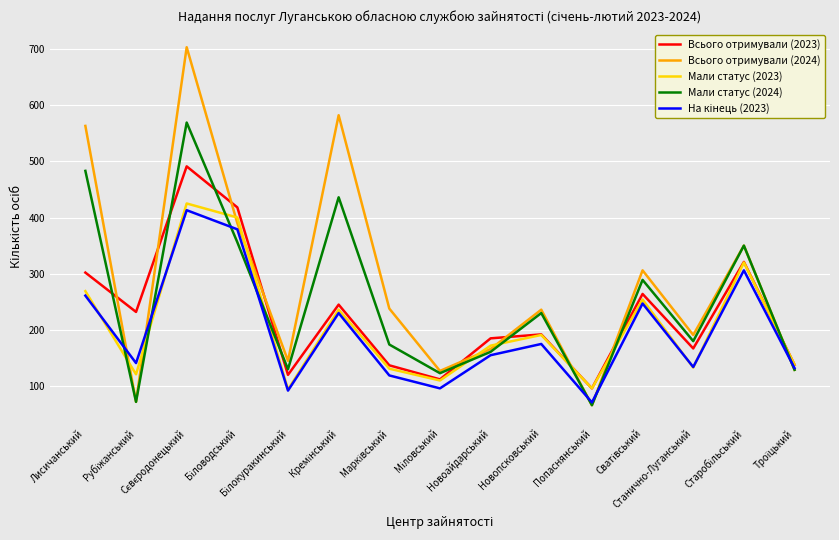

Which series has the largest total across all categories?

Всього отримували (2024)